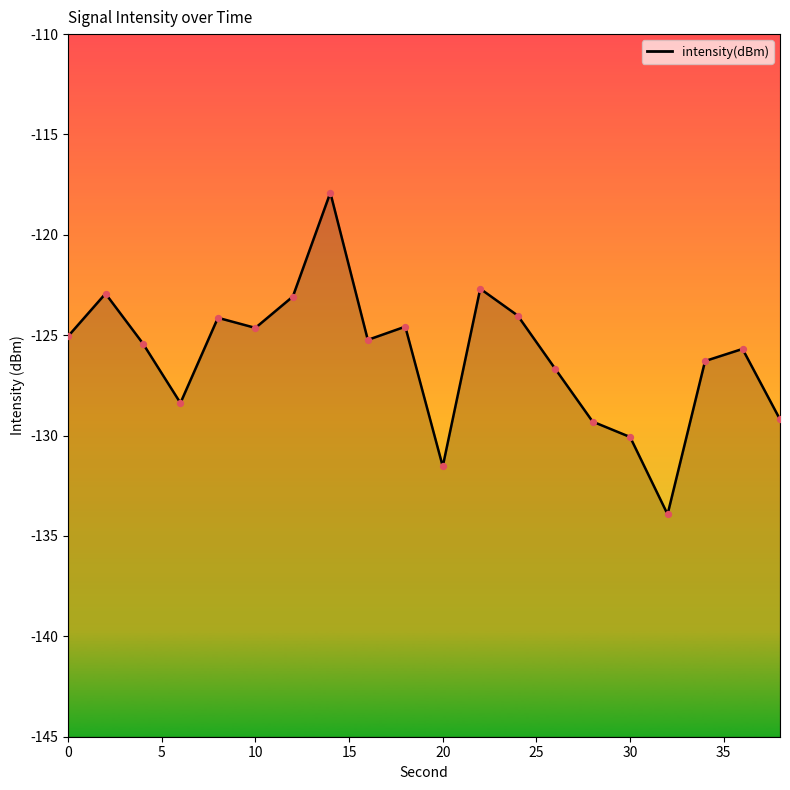

What is the change in value from 10 to 34?

-1.7